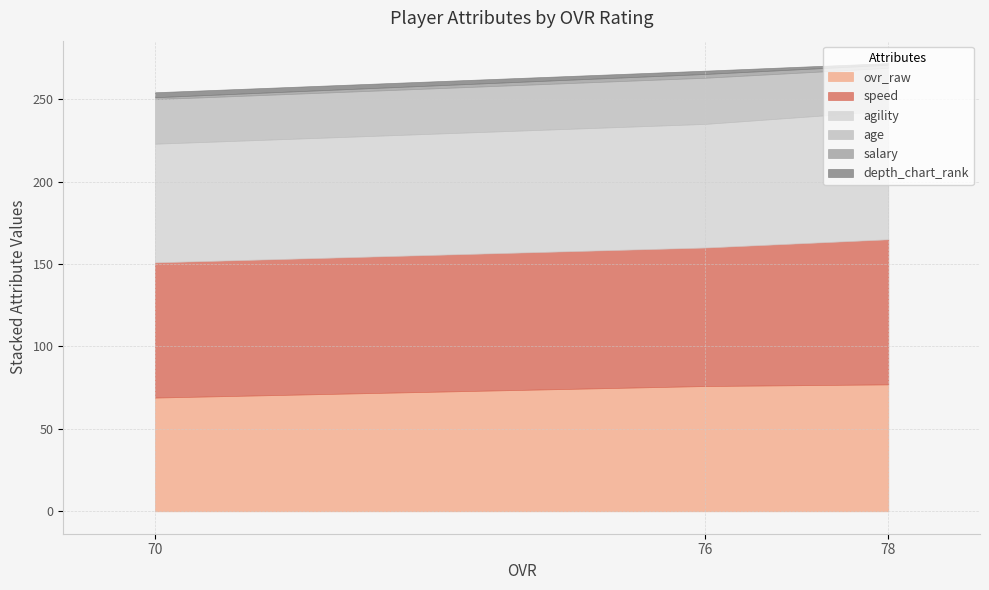

What is the difference between the highest and lowest values at 70?

80.8